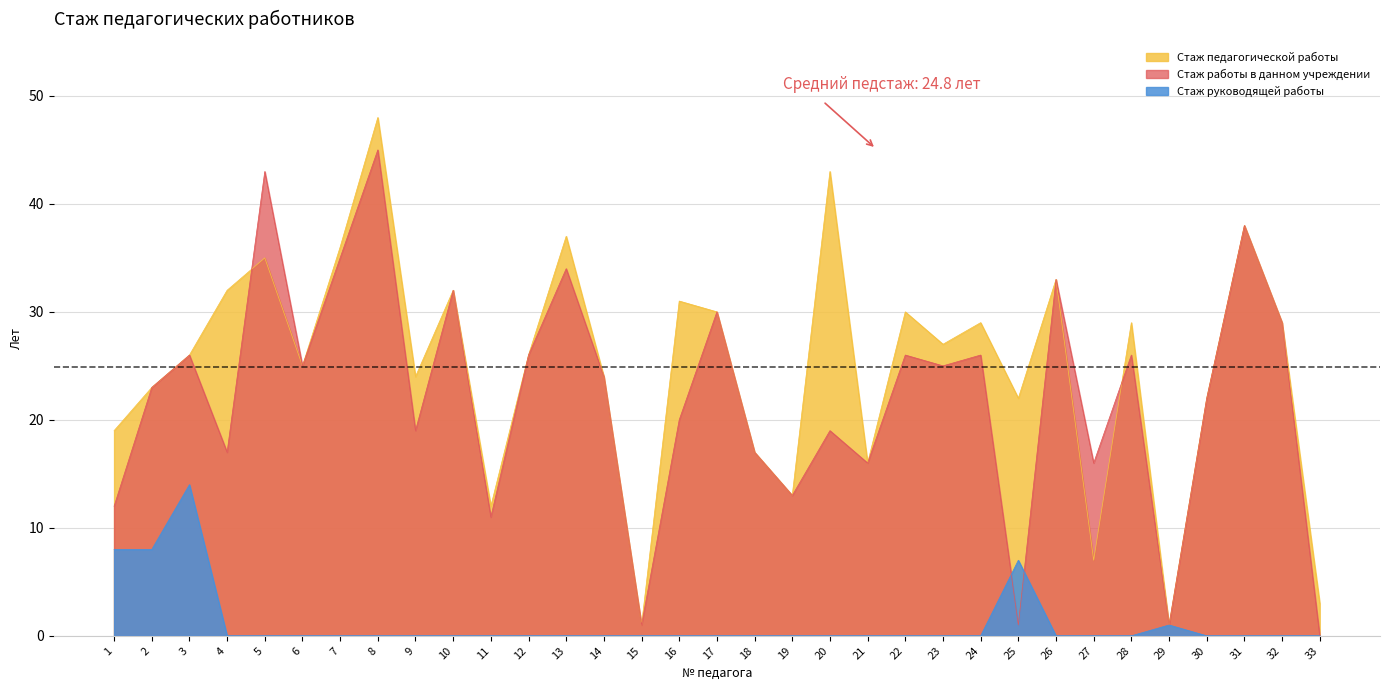

At which category is the sum across all series the highest?

8